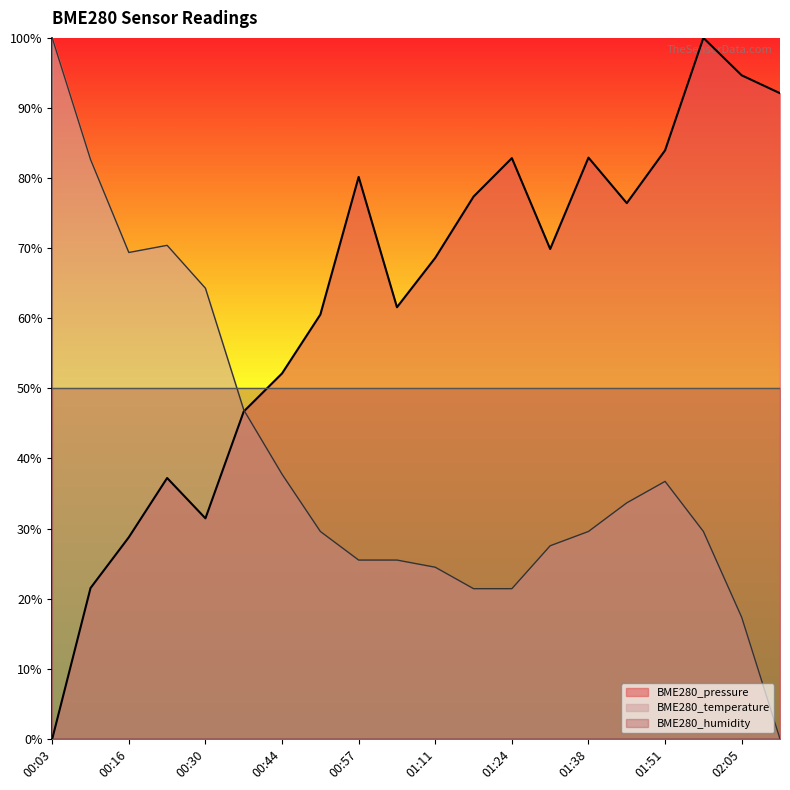

True or false: BME280_temperature and BME280_pressure intersect in this chart.

True